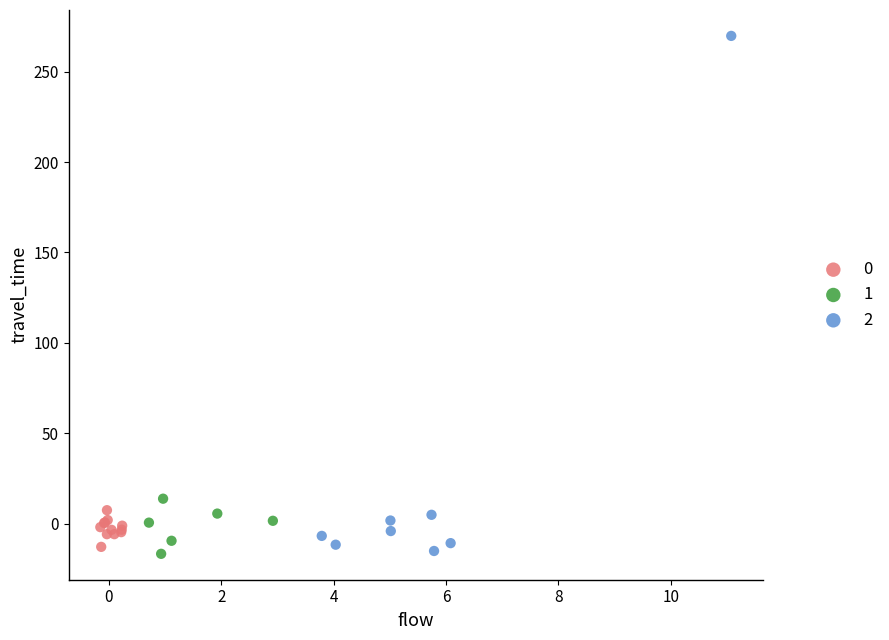

What are all the series names shown in the legend?

0, 1, 2